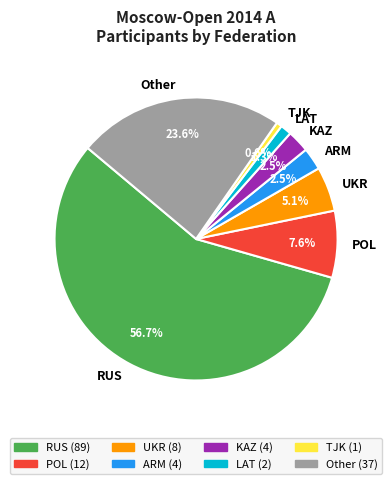

Does TJK account for over 50% of the chart?

No